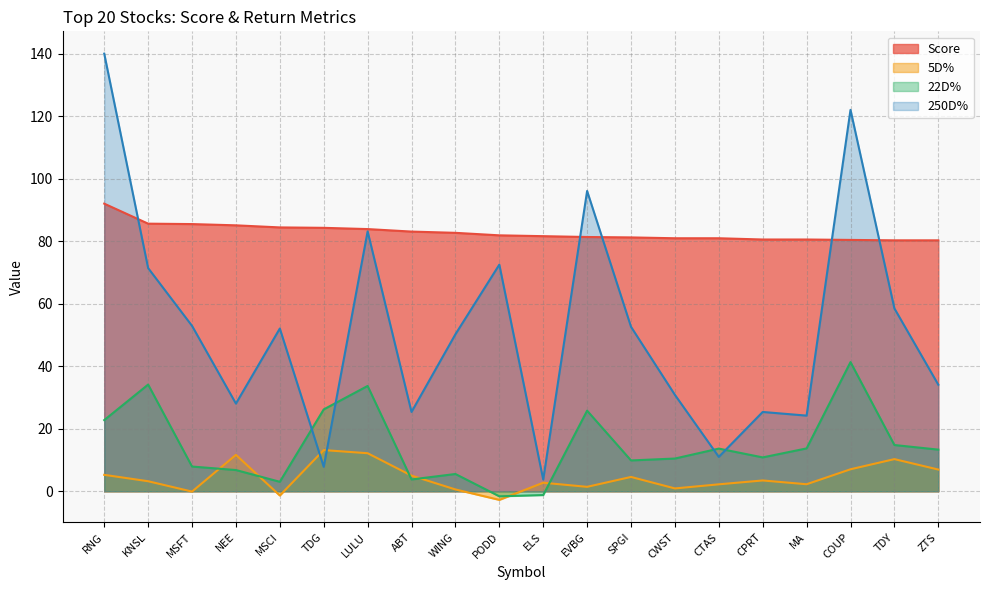

How many values in 22D% are above zero?

18